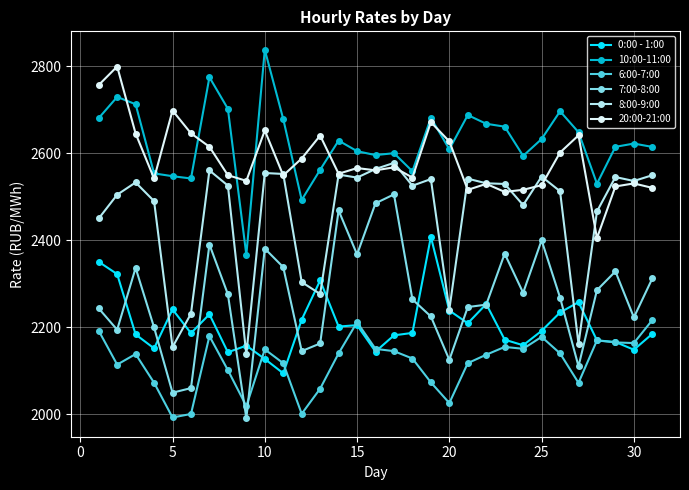

Which series ends up on top after the final intersection of 6:00-7:00 and 7:00-8:00?

7:00-8:00